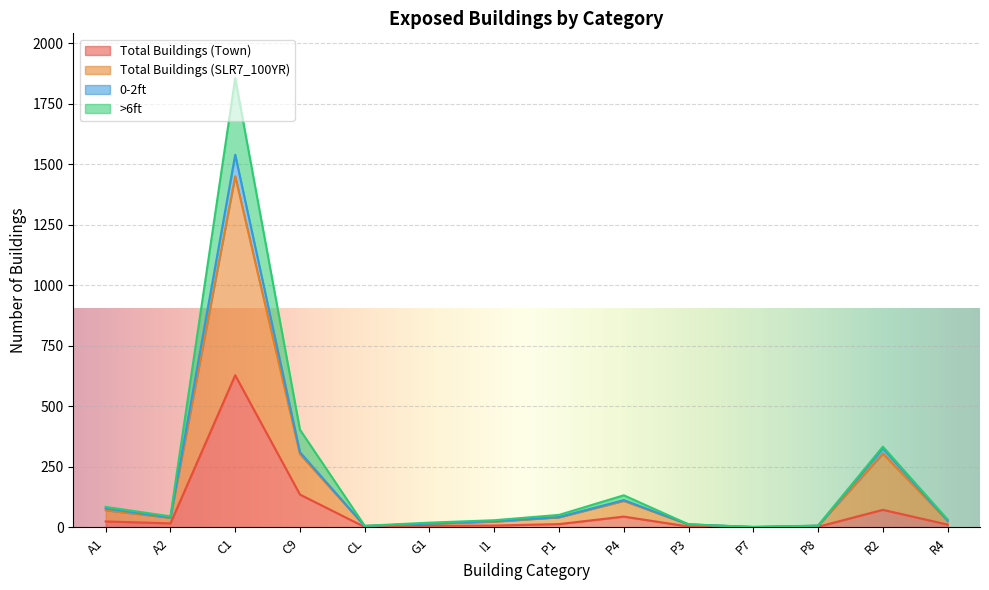

True or false: >6ft and Total Buildings (SLR7_100YR) intersect in this chart.

False